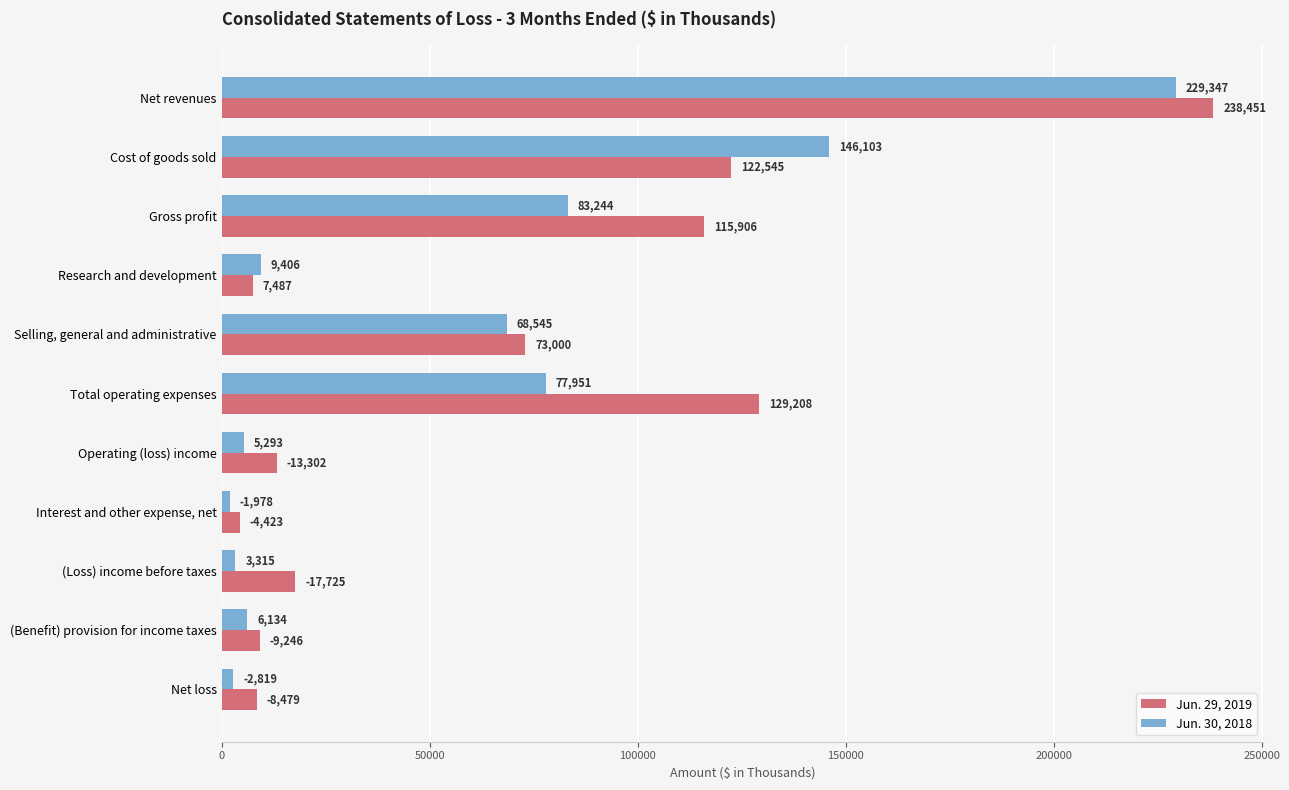

What is the difference between the highest and lowest values at Interest and other expense, net?

2445